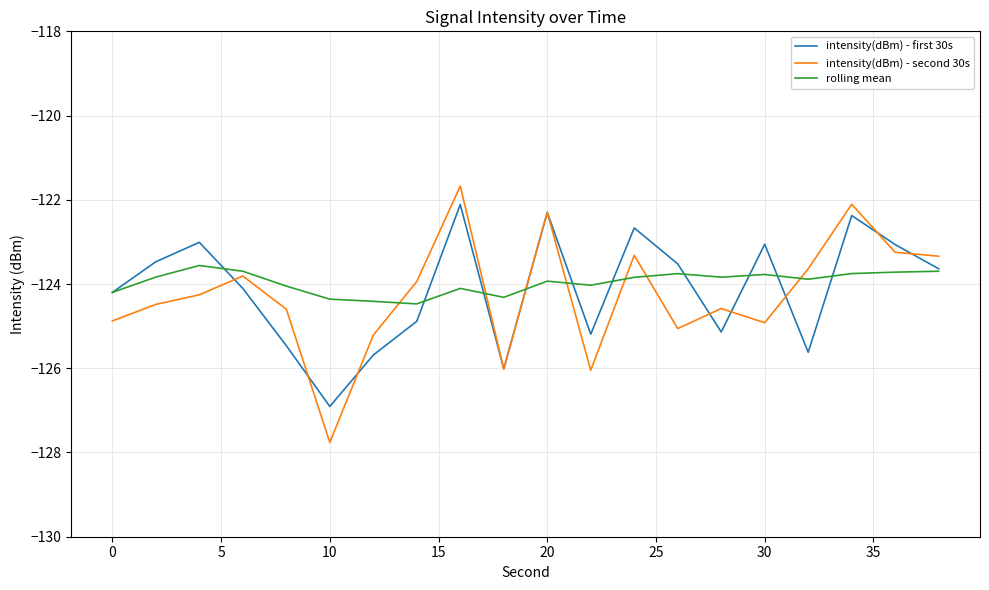

What is the highest value of the intensity(dBm) - first 30s series?

-122.1